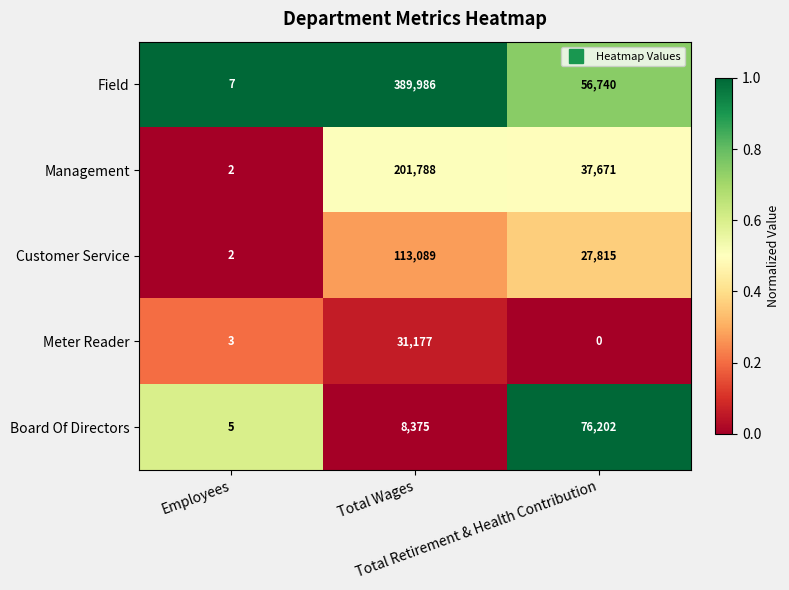

How many Customer Service values are between 2 and 113089?

3